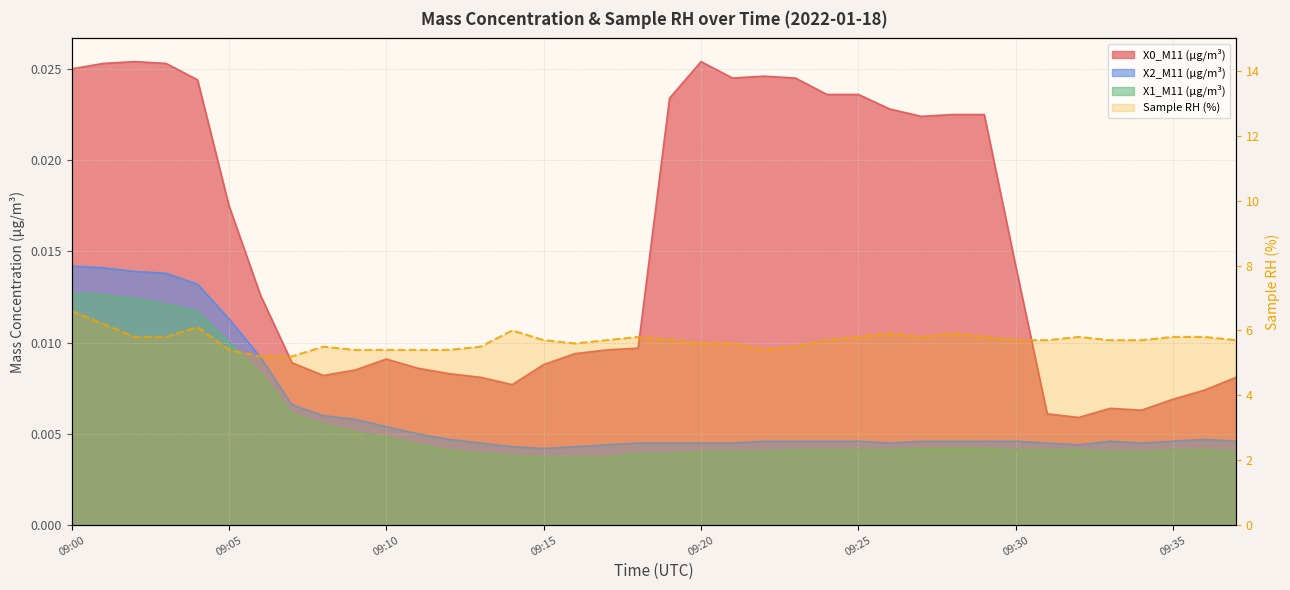

Does the chart display data point markers on the line(s)?

No